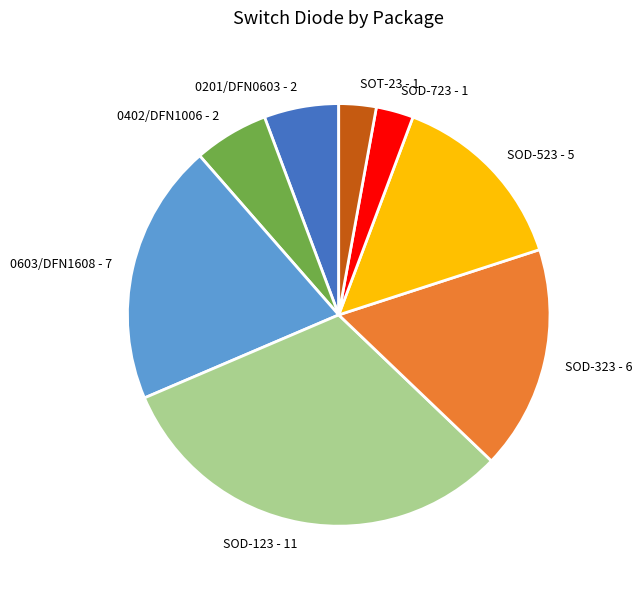

Is the sum of SOD-523 and SOD-123 greater than half?

No